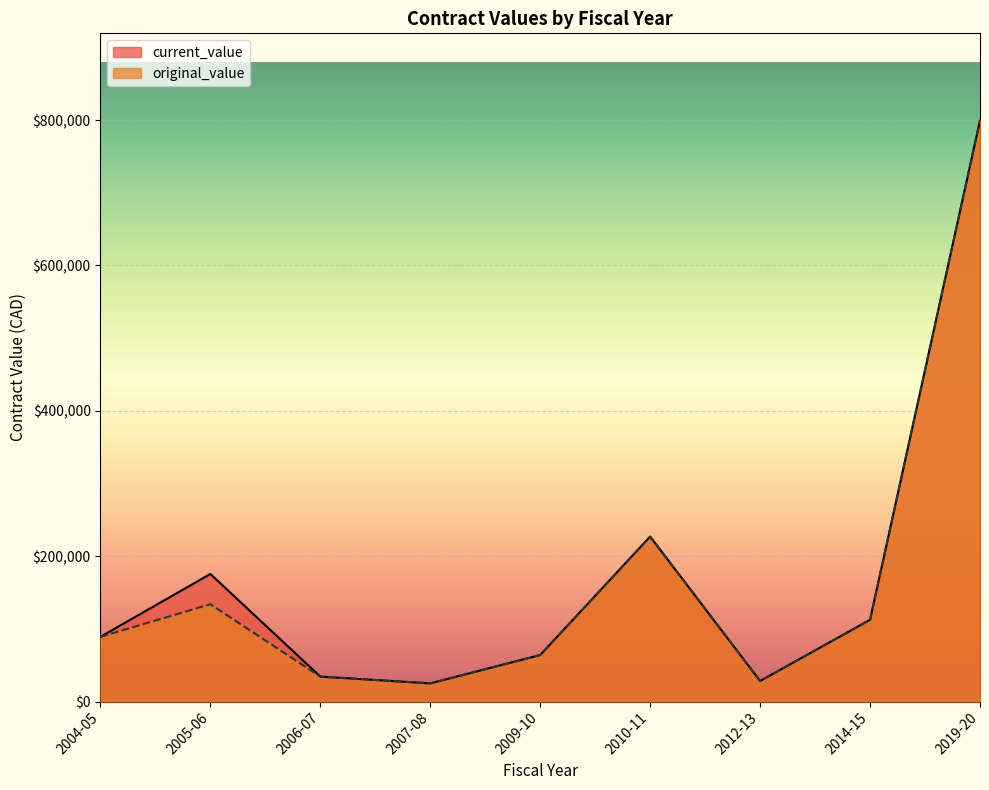

At which category does current_value reach its first local valley?

2007-08